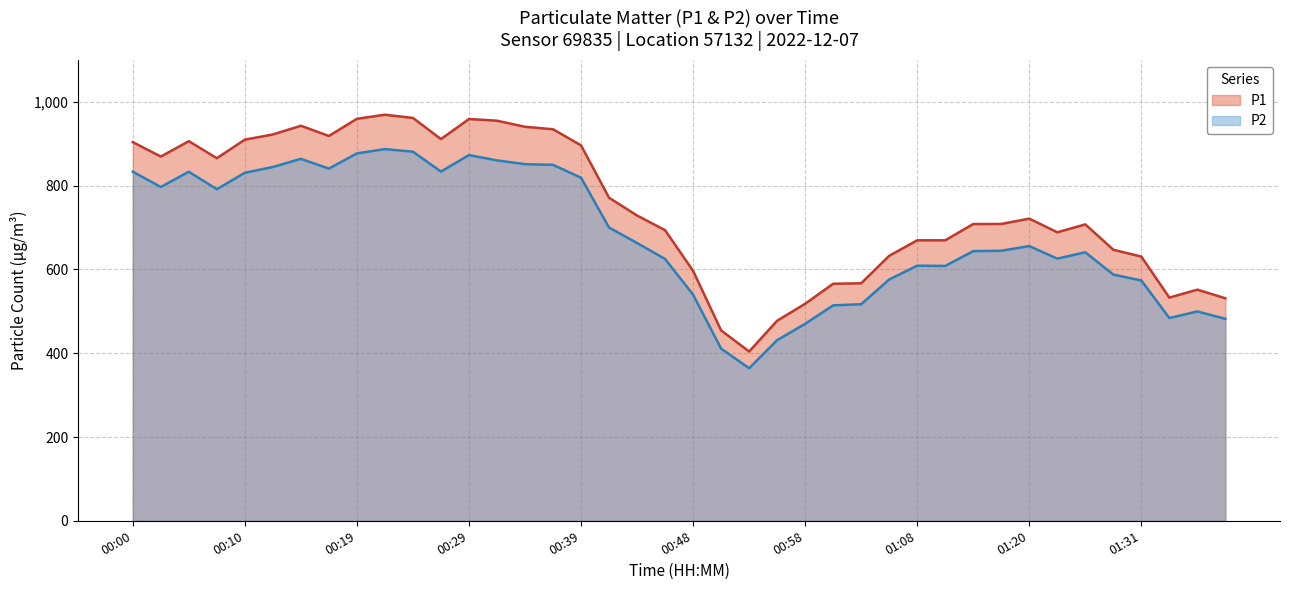

How many distinct data groups are displayed?

2